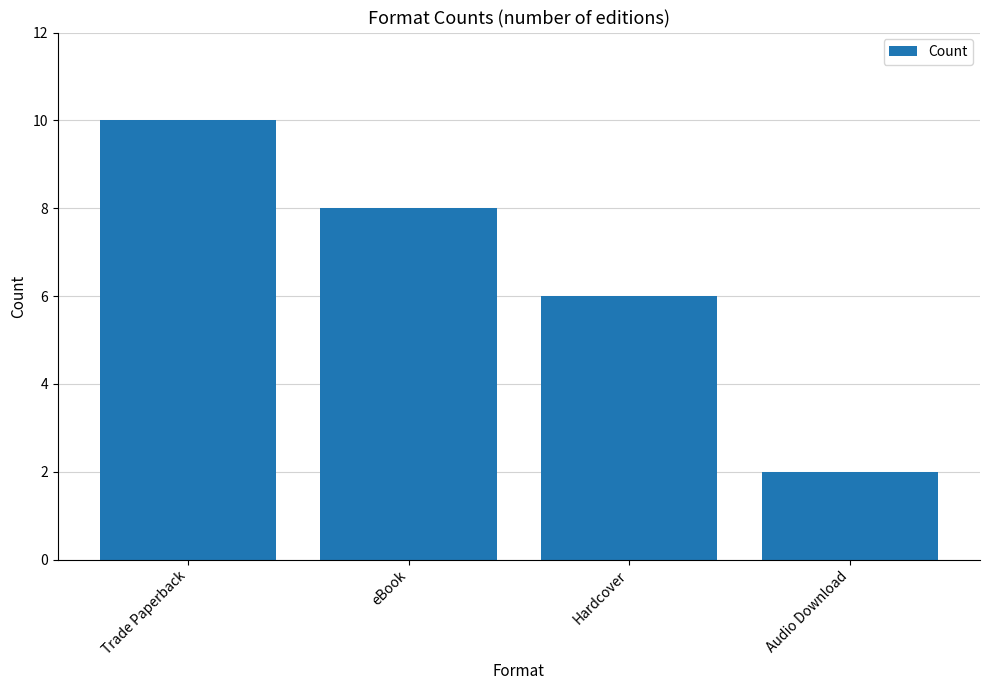

Where does the data first go above 8?

Trade Paperback